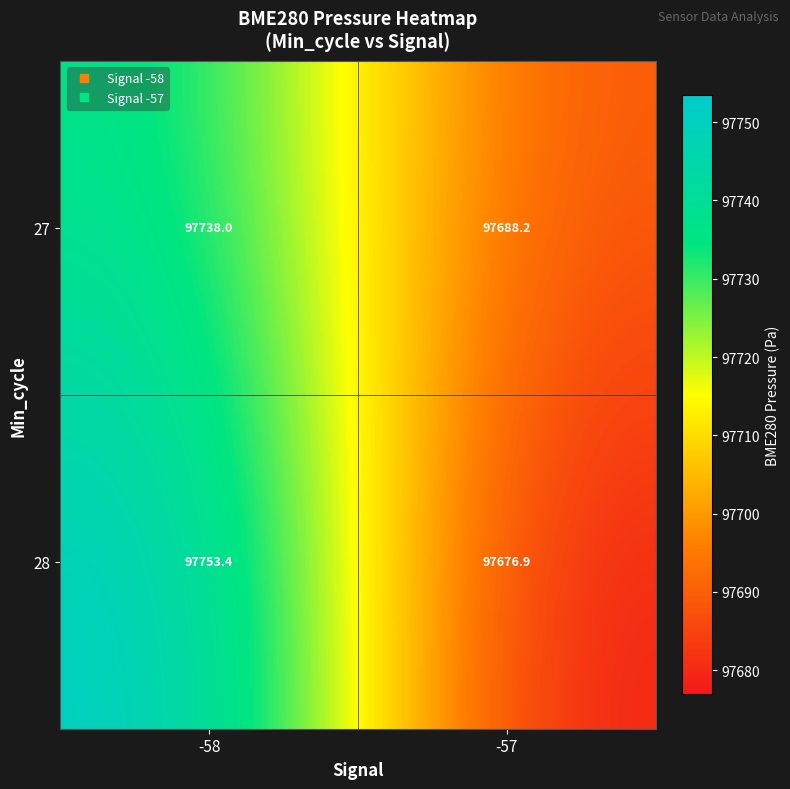

List the series in order of their overall mean, lowest first.

27, 28